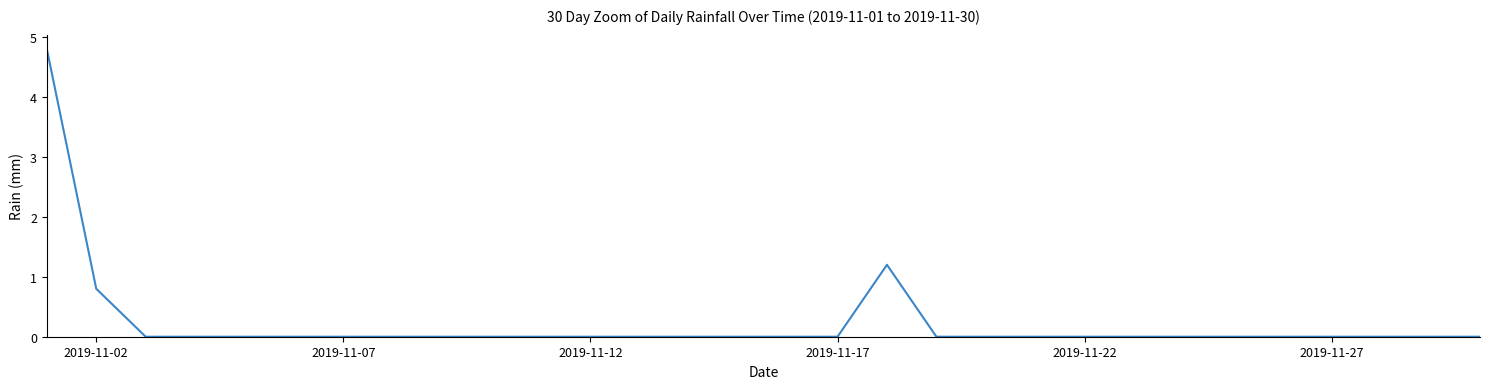

What is the difference between the maximum and minimum values?

4.8